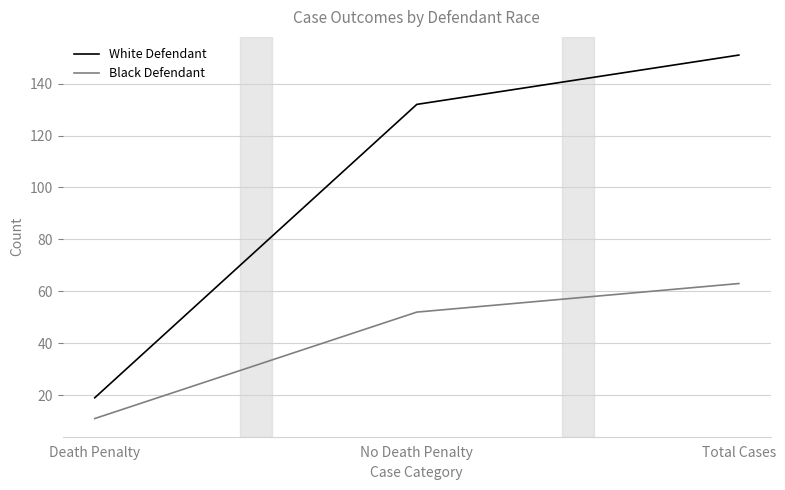

What is the sum of the Black Defendant values at No Death Penalty and Death Penalty?

63